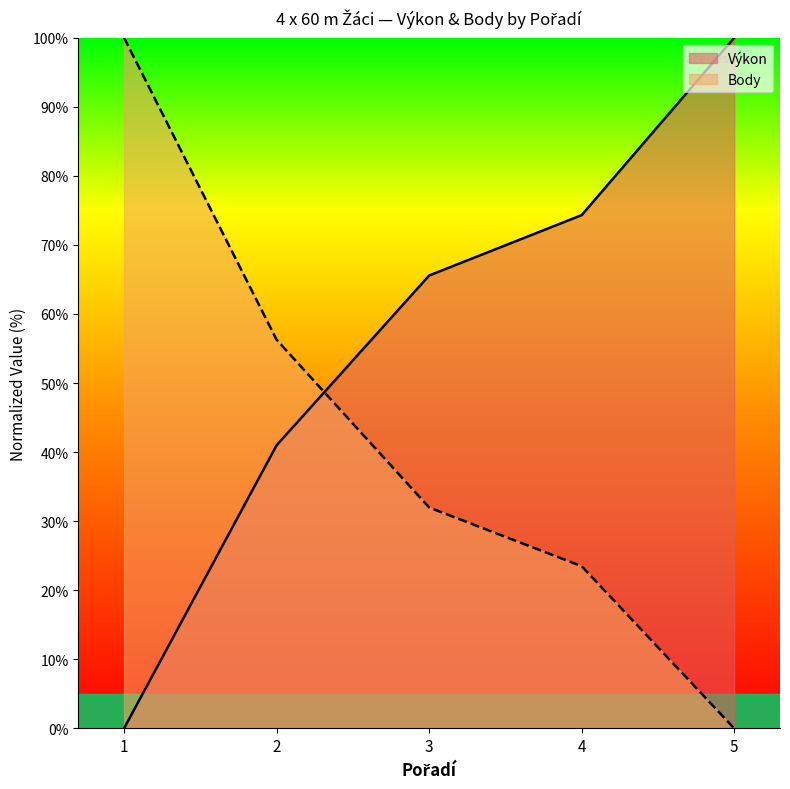

What are all the series names shown in the legend?

Výkon, Body